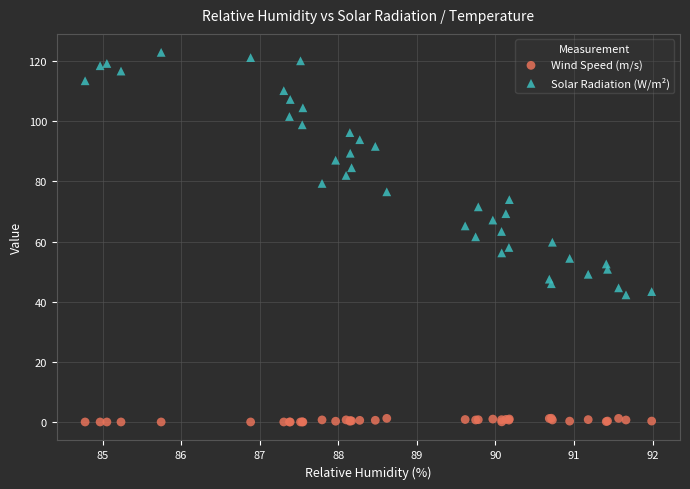

What are all the series names shown in the legend?

Wind Speed (m/s), Solar Radiation (W/m²)